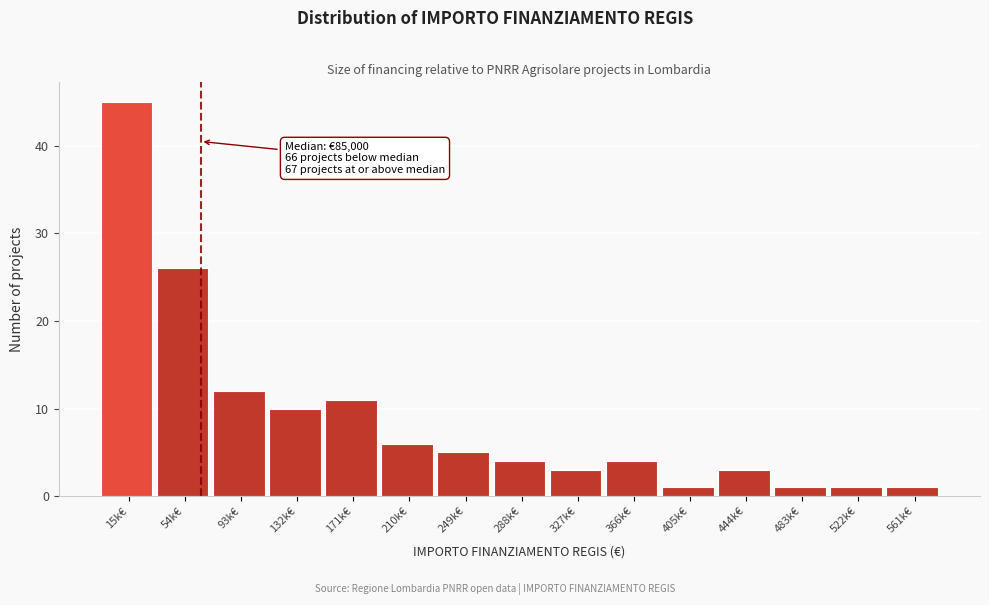

Reading left to right, transcribe all the data shown in this chart.

15k€=45	54k€=26	93k€=12	132k€=10	171k€=11	210k€=6	249k€=5	288k€=4	327k€=3	366k€=4	405k€=1	444k€=3	483k€=1	522k€=1	561k€=1